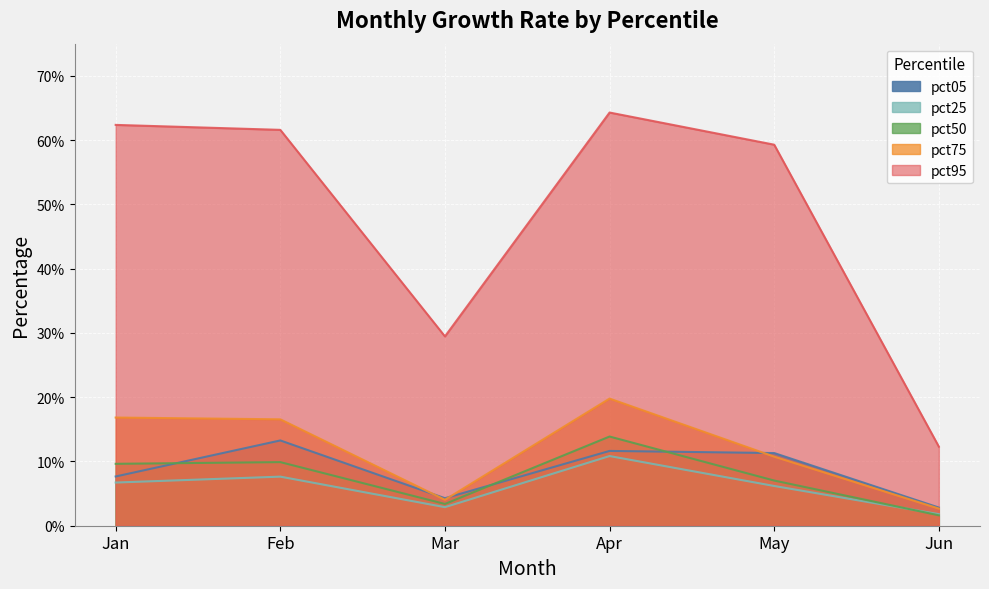

Does the chart display data point markers on the line(s)?

No